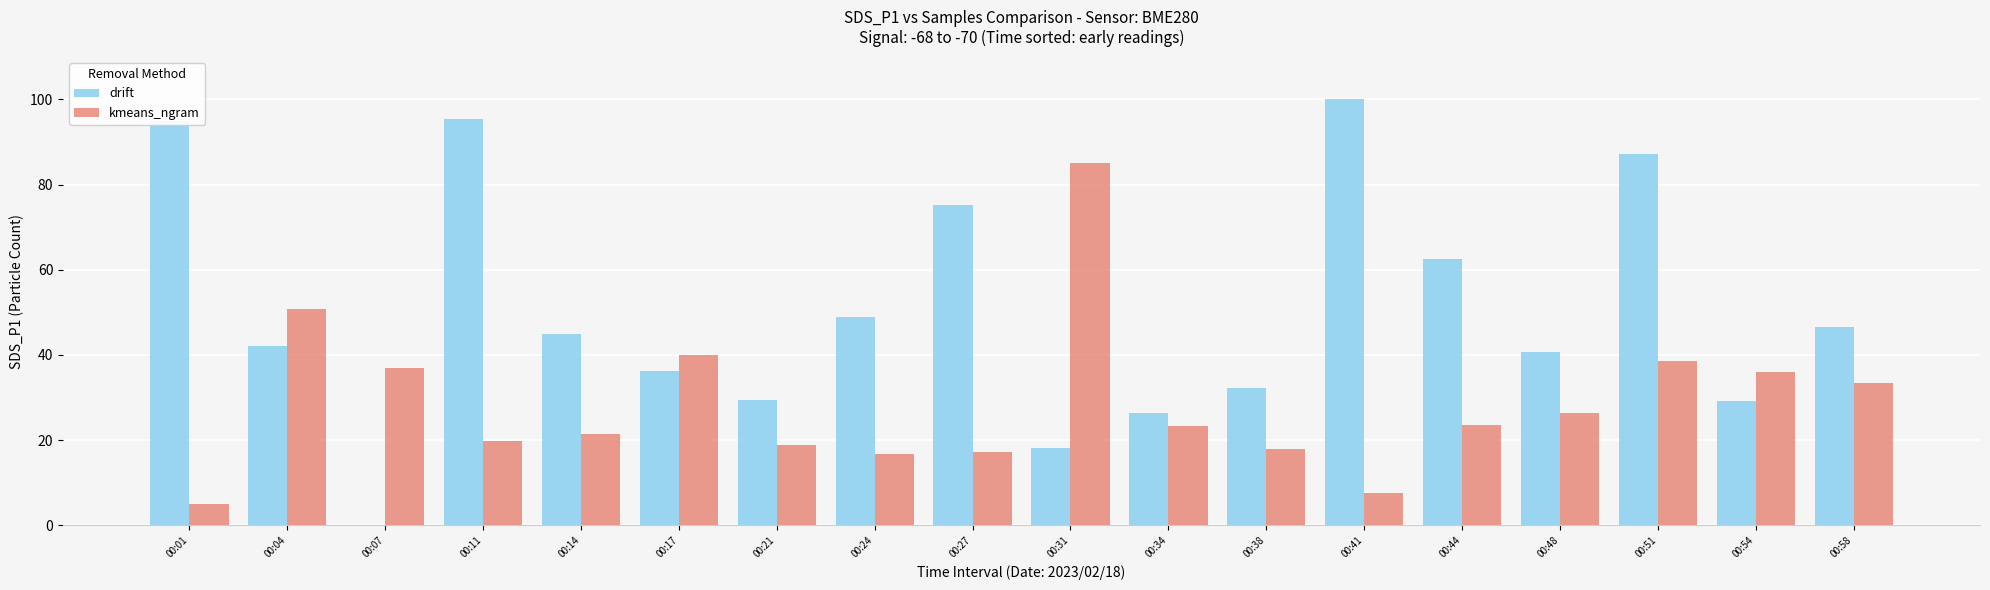

Are the bars grouped side by side (vs. stacked)?

Yes